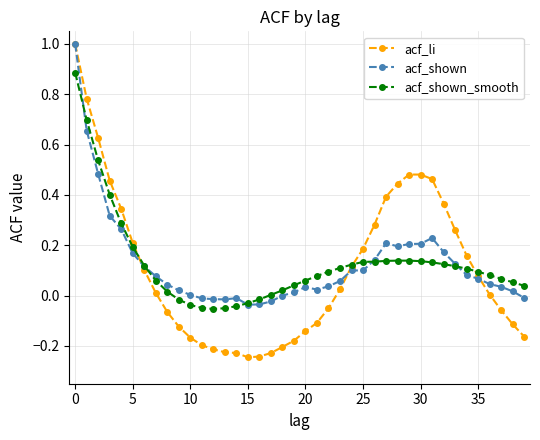

Which series has the largest range (max minus min)?

acf_li